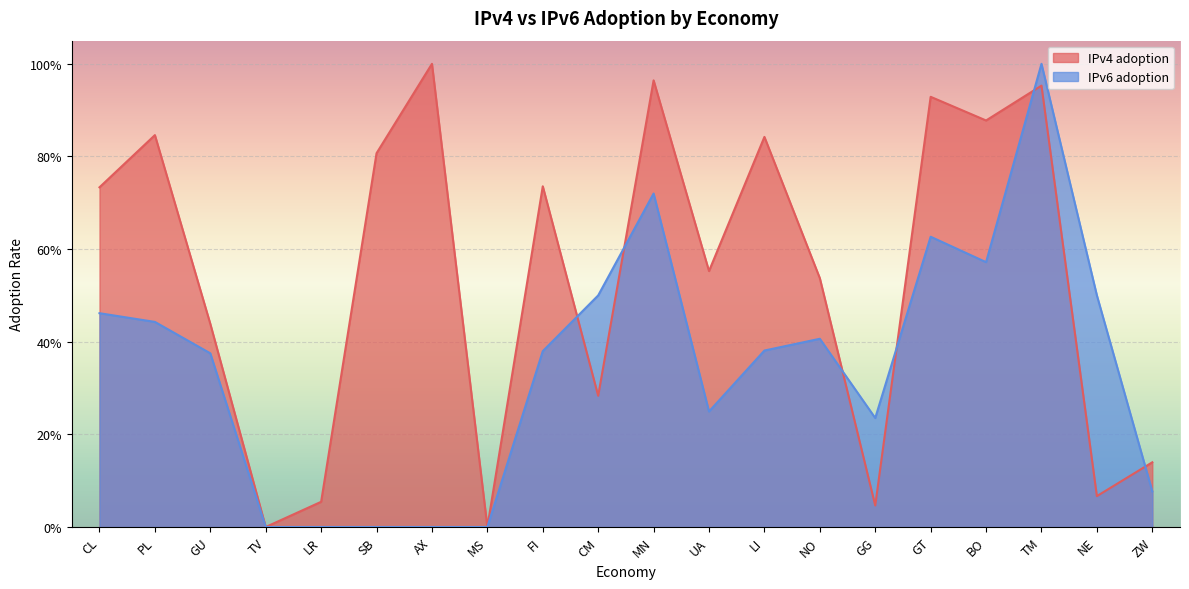

What is the label of the 20th point from the right?

CL